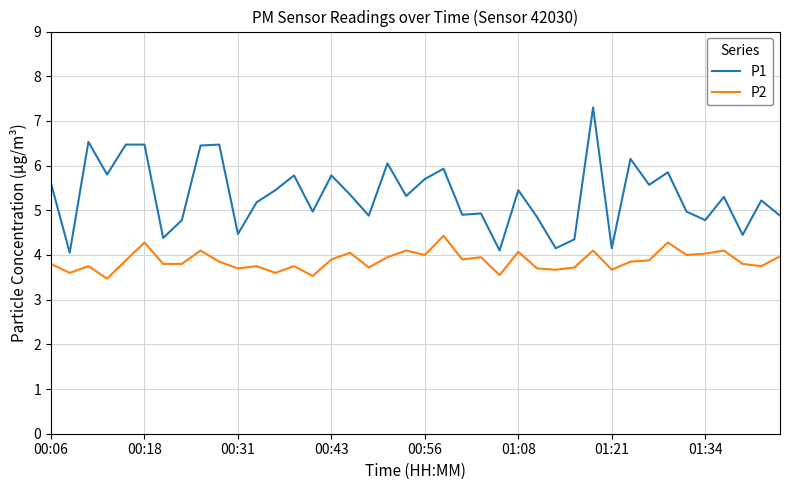

What are all the series names shown in the legend?

P1, P2